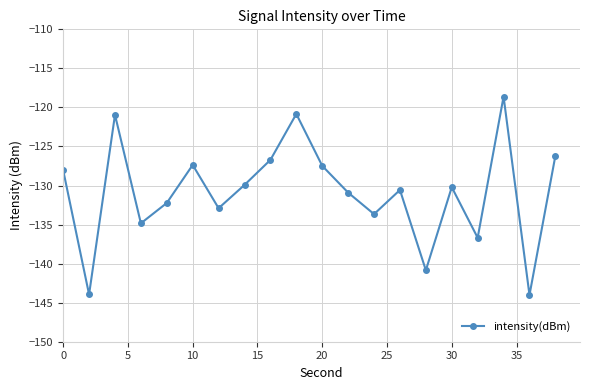

What is the difference between the maximum and second lowest values?

25.3